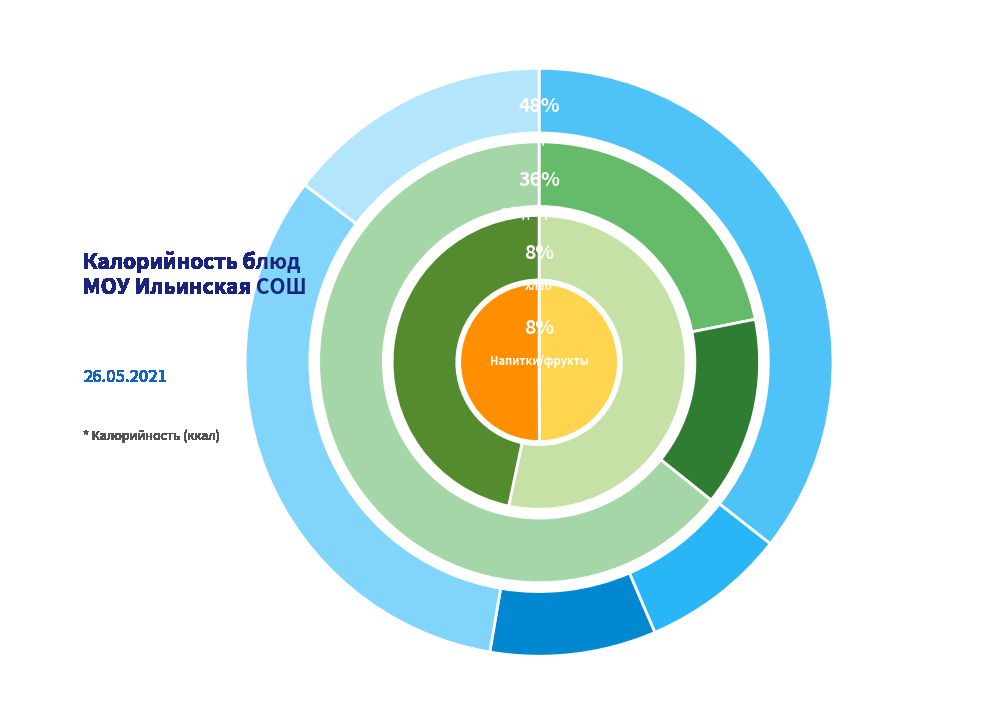

Do печенье
солнечное and чай с сахаром
(Обед) together represent more than half of the pie?

No